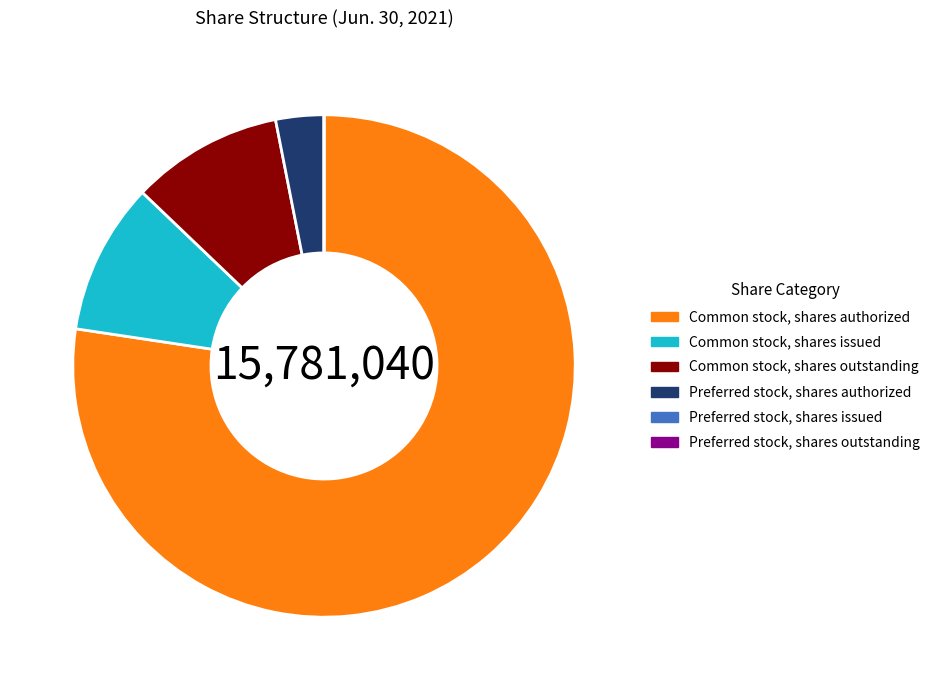

What is the majority slice?

Common stock, shares authorized